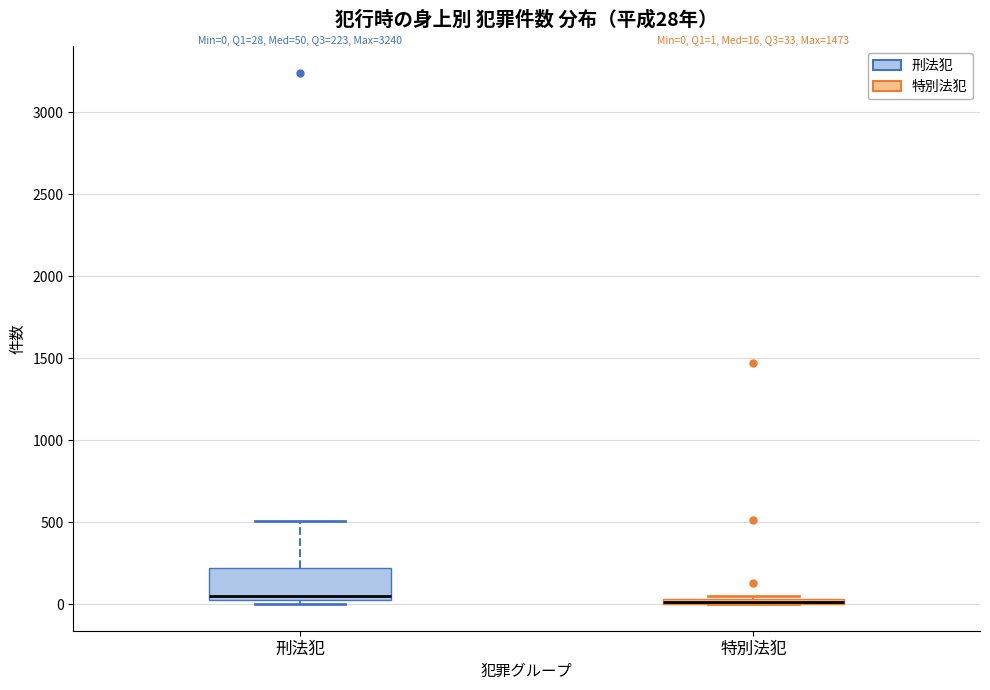

Comparing the boxes themselves (not the whiskers), which one is the tallest?

刑法犯